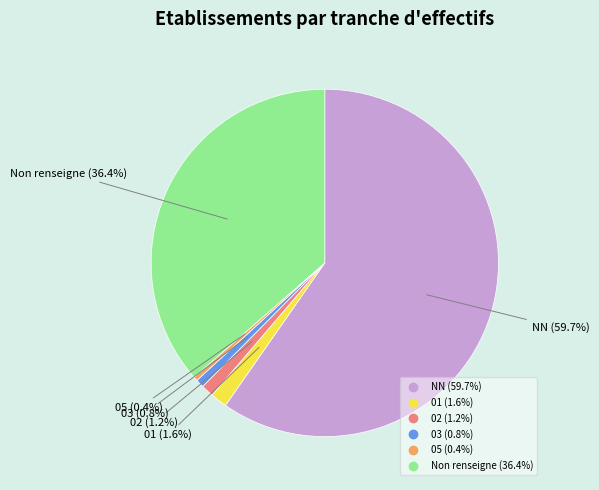

Is there a majority slice in this chart?

Yes